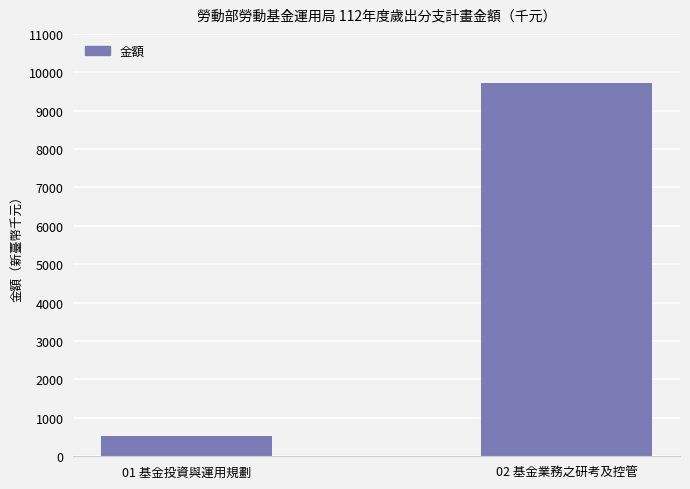

Does the chart contain stacked bars?

No